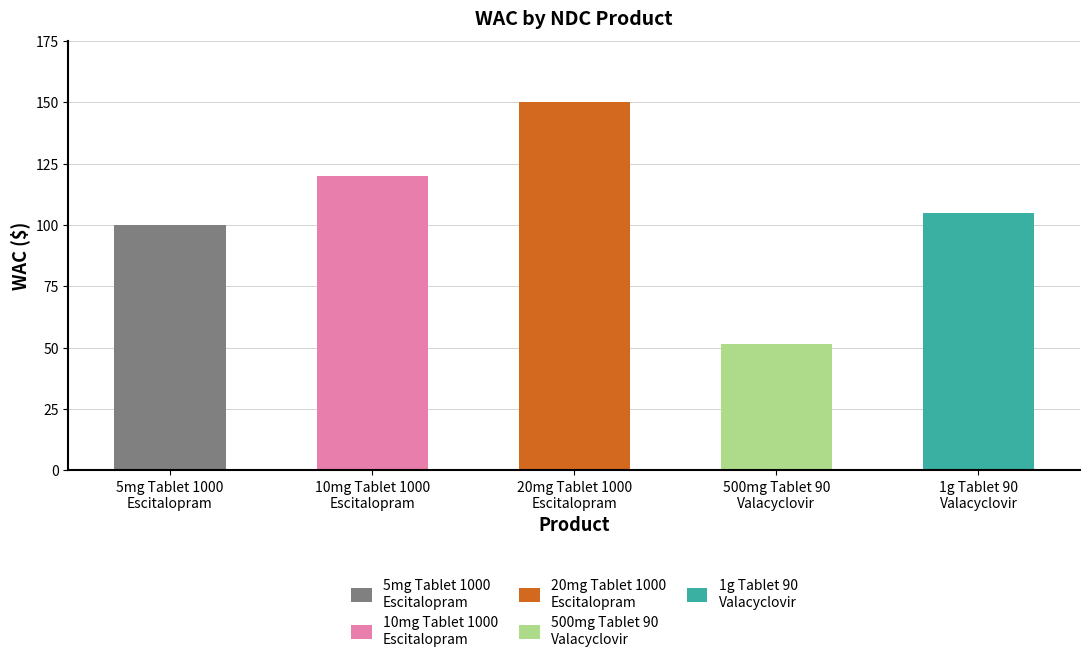

Is it true that the value at 10mg Tablet 1000
Escitalopram is 120.0?

True